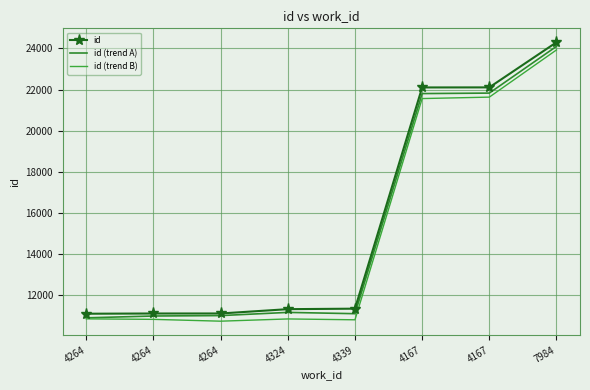

Count the number of categories in the chart.

8